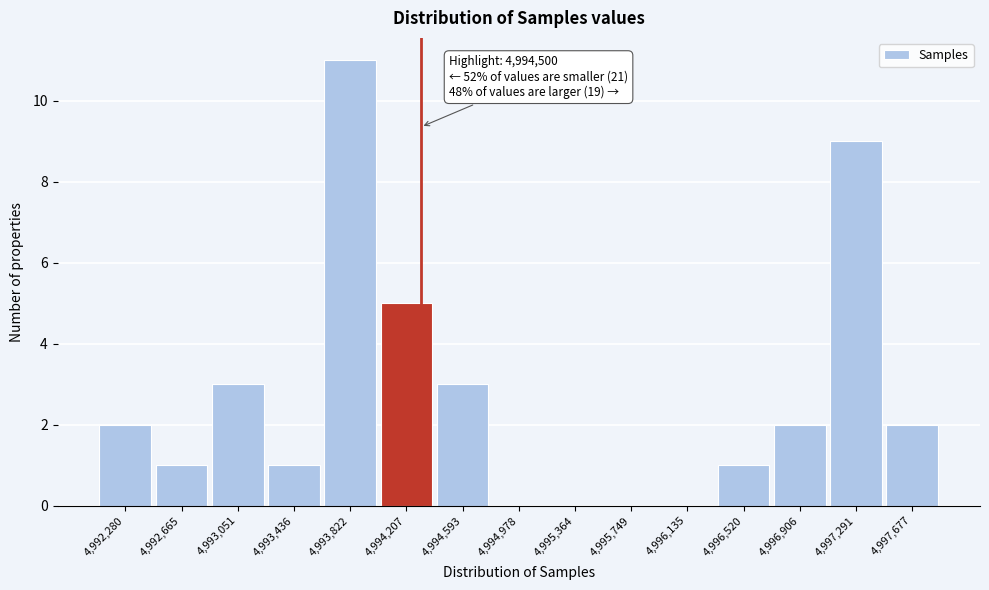

Reading left to right, list all the values displayed in this chart.

4,992,280=2	4,992,665=1	4,993,051=3	4,993,436=1	4,993,822=11	4,994,207=5	4,994,593=3	4,994,978=0	4,995,364=0	4,995,749=0	4,996,135=0	4,996,520=1	4,996,906=2	4,997,291=9	4,997,677=2